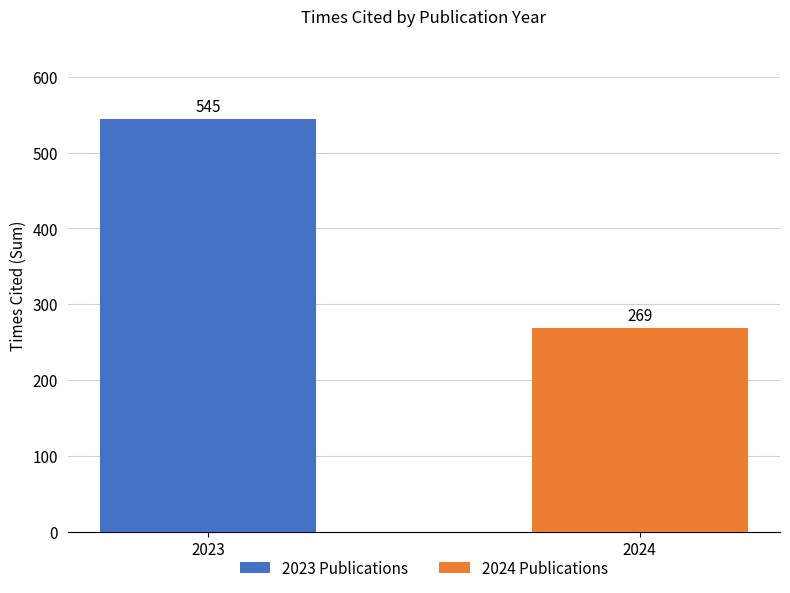

What is the change in value from 2023 to 2024?

-276